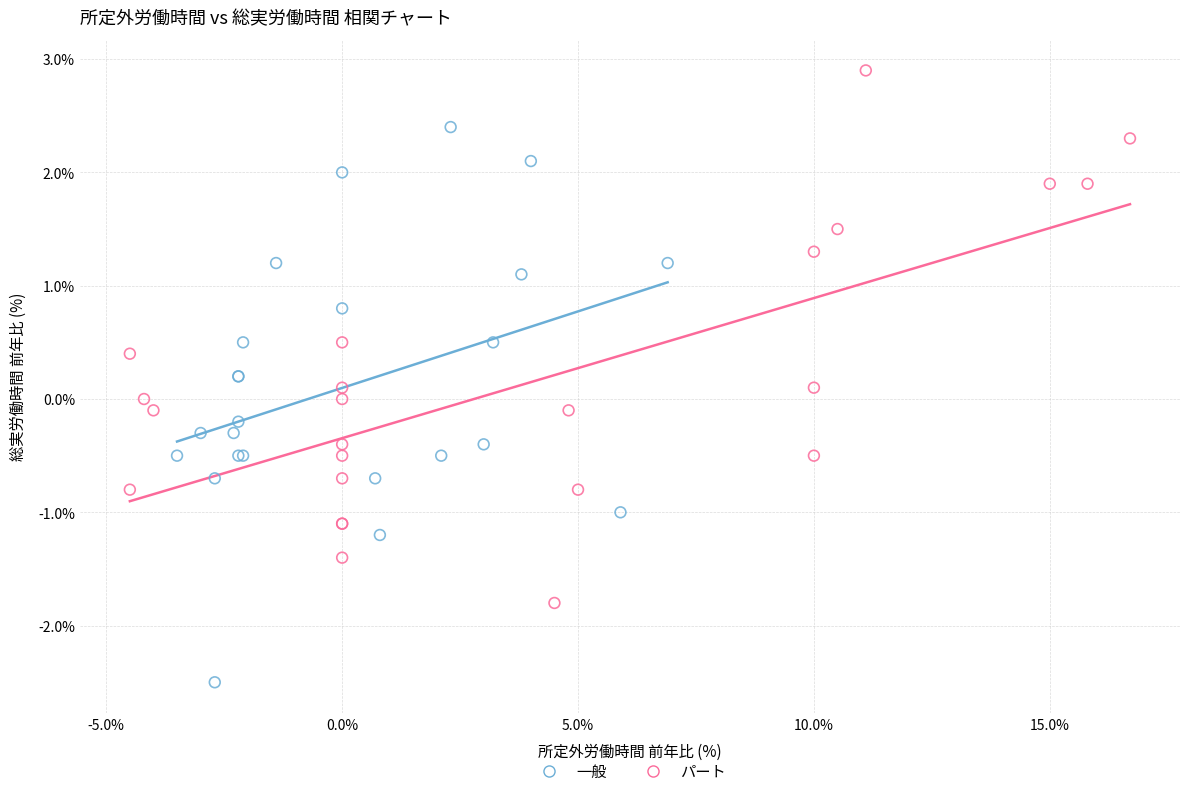

Which series contains the highest Y value?

パート